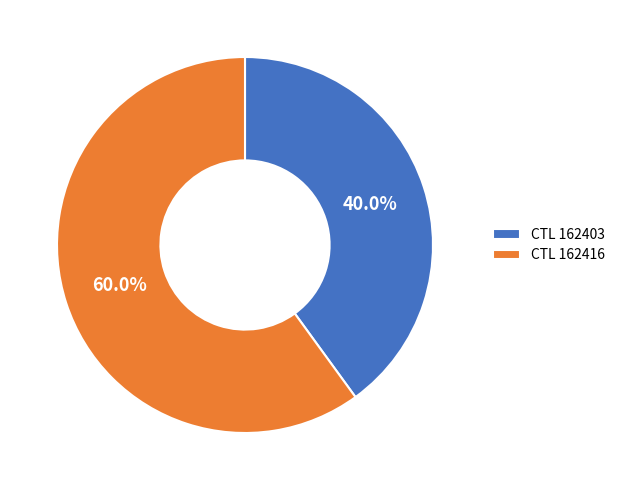

What is the total percentage of CTL 162416 and CTL 162403?

100.0%